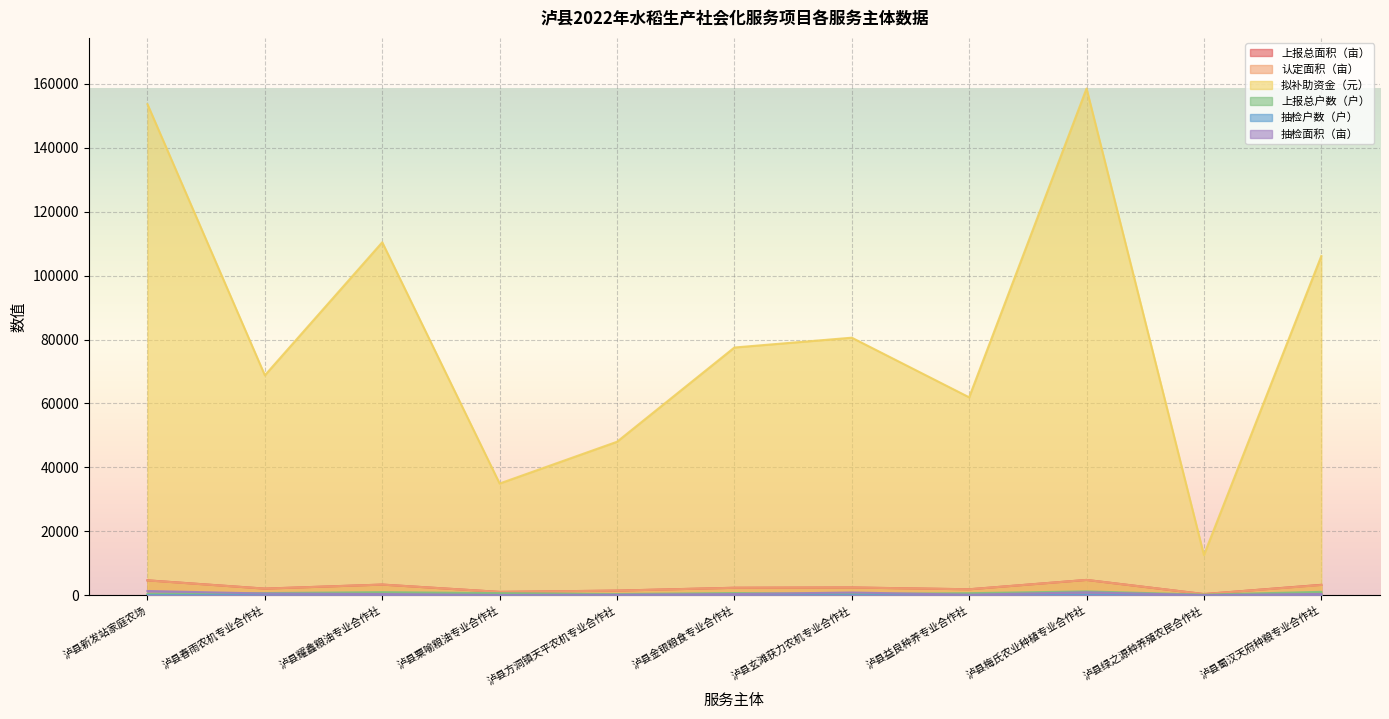

At which category does the chart reach its peak across all series?

泸县梅氏农业种植专业合作社